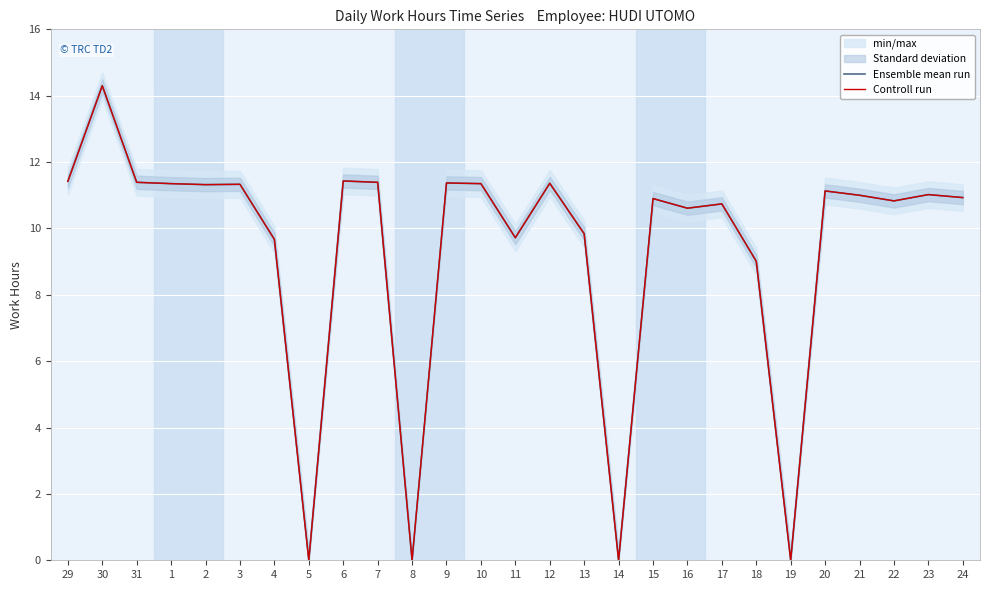

Reading left to right, list all the values displayed in this chart.

Ensemble mean run: 29=11.4	30=14.3	31=11.4	1=11.3	2=11.3	3=11.3	4=9.7	5=0.0	6=11.4	7=11.4	8=0.0	9=11.4	10=11.3	11=9.7	12=11.4	13=9.8	14=0.0	15=10.9	16=10.6	17=10.7	18=9.0	19=0.0	20=11.1	21=11.0	22=10.8	23=11.0	24=10.9
Controll run: 29=11.4	30=14.3	31=11.4	1=11.3	2=11.3	3=11.3	4=9.7	5=0.0	6=11.4	7=11.4	8=0.0	9=11.4	10=11.3	11=9.7	12=11.4	13=9.8	14=0.0	15=10.9	16=10.6	17=10.7	18=9.0	19=0.0	20=11.1	21=11.0	22=10.8	23=11.0	24=10.9